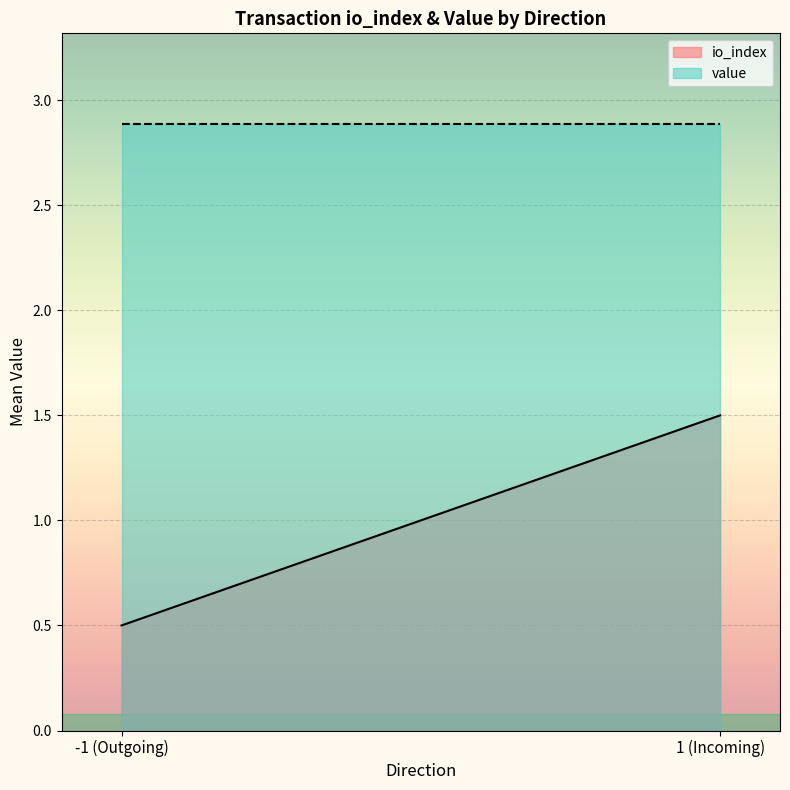

True or false: io_index and value intersect in this chart.

False